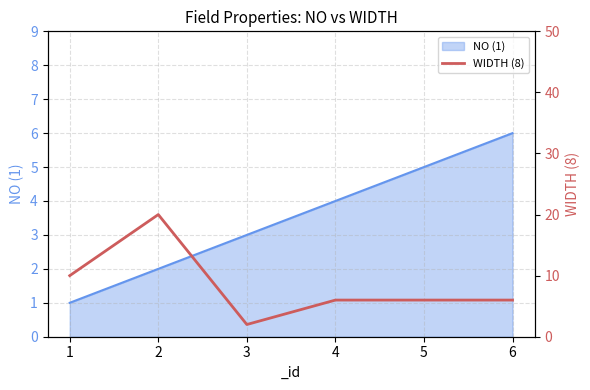

List the labels in order of NO (1) value, largest first.

6, 5, 4, 3, 2, 1